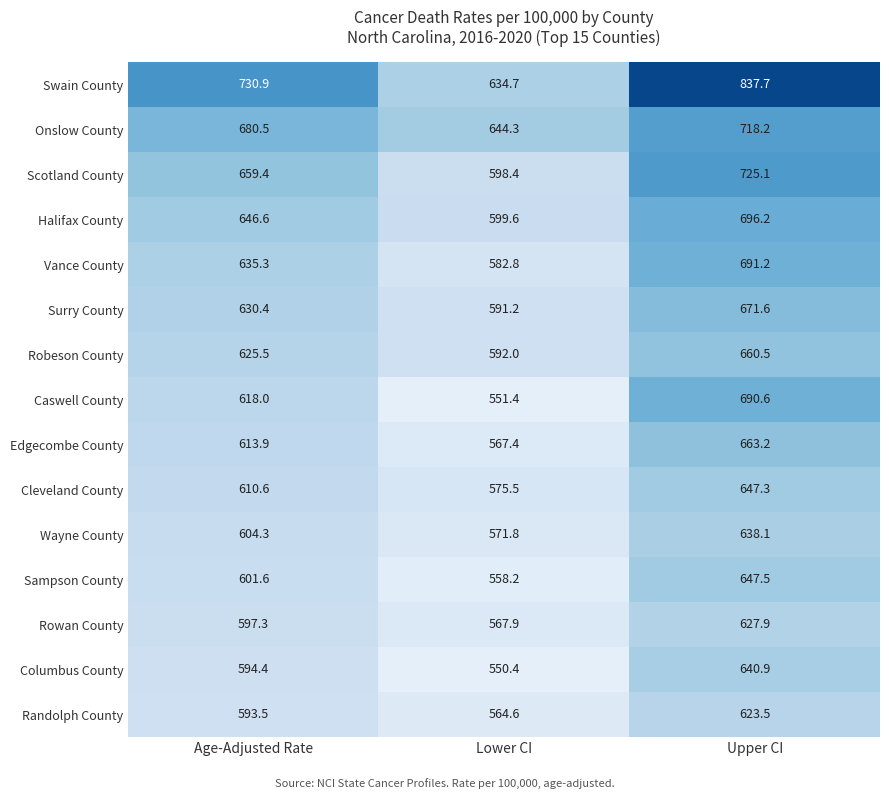

What is the lowest value of the Onslow County series?

644.3